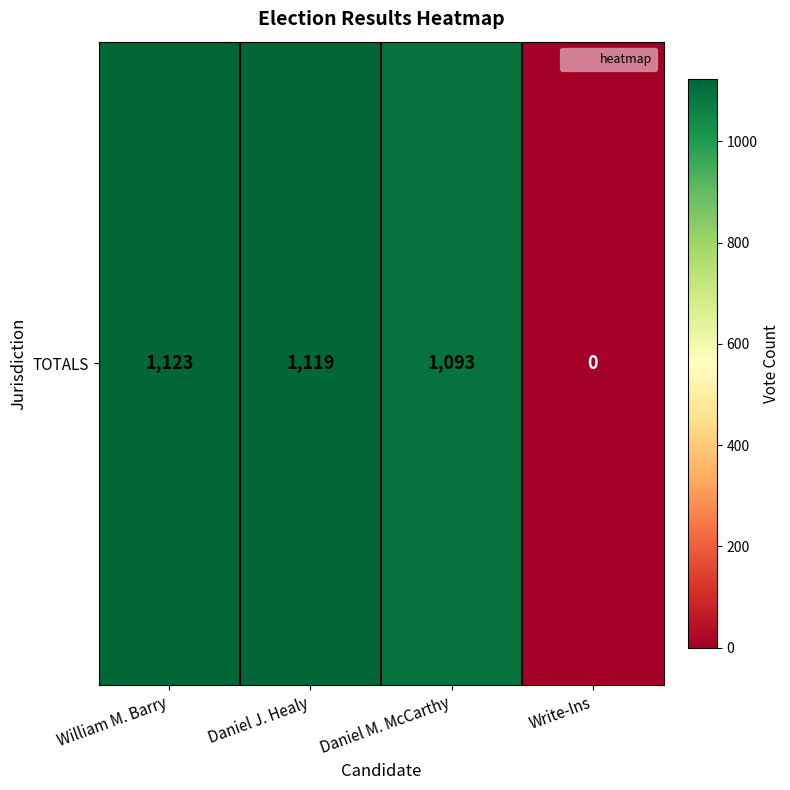

Reading left to right, list all the values displayed in this chart.

William M. Barry=1123	Daniel J. Healy=1119	Daniel M. McCarthy=1093	Write-Ins=0